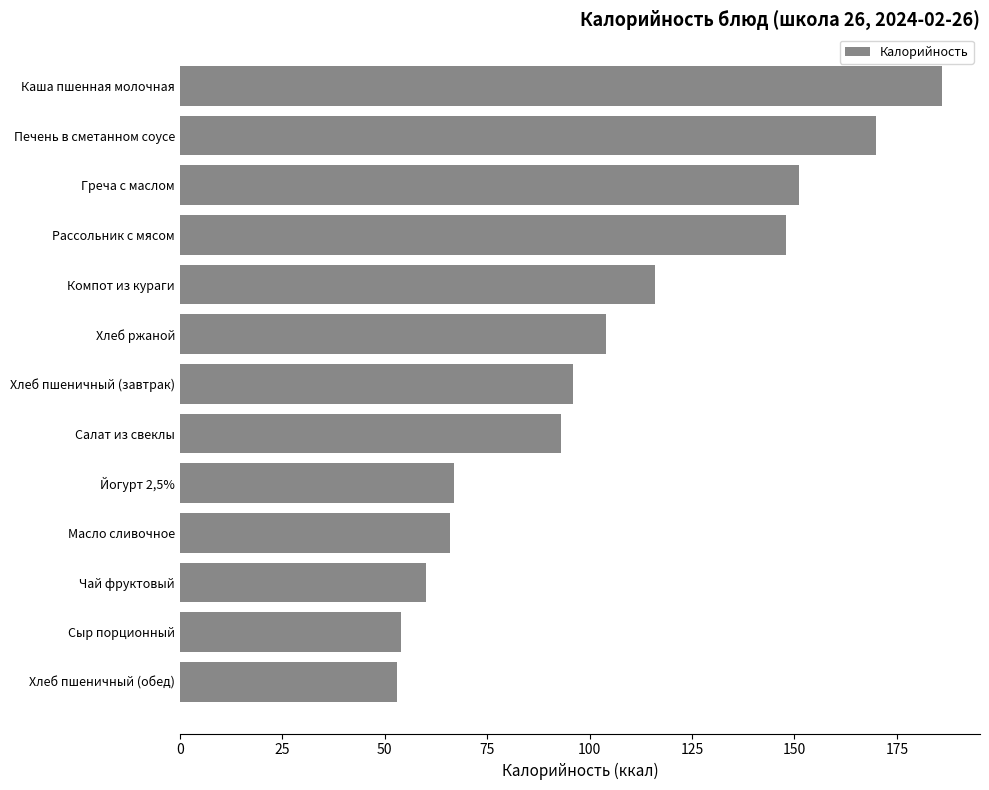

What is the minimum value shown in the chart?

53